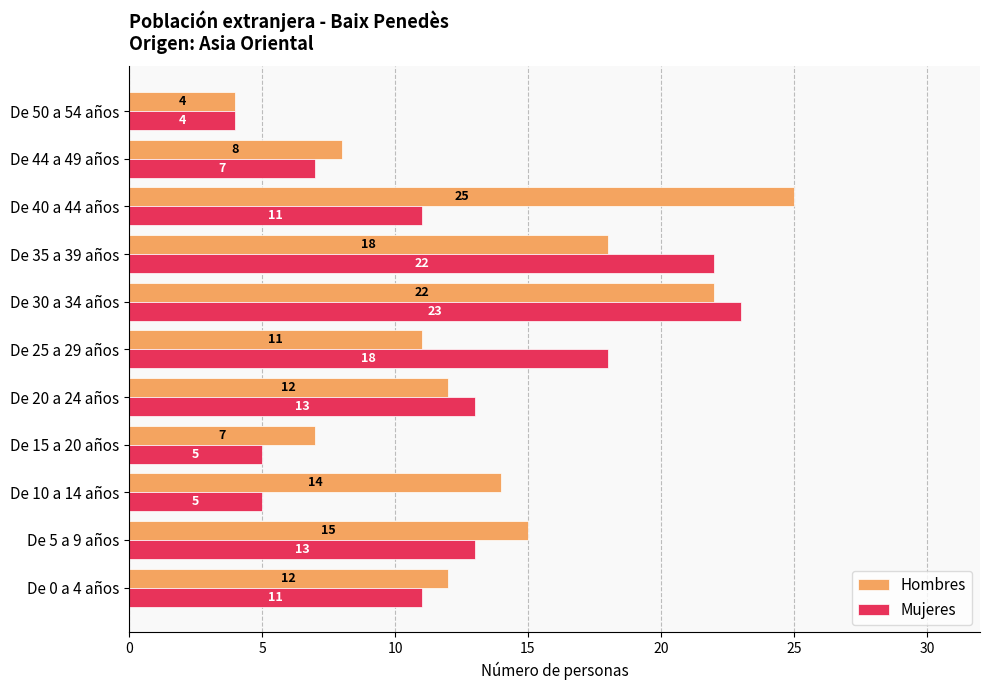

Rank the series by their average value, from highest to lowest.

Hombres, Mujeres